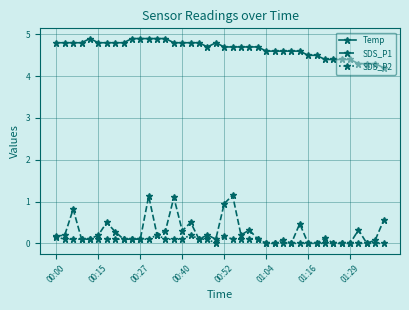

How many distinct data groups are displayed?

3